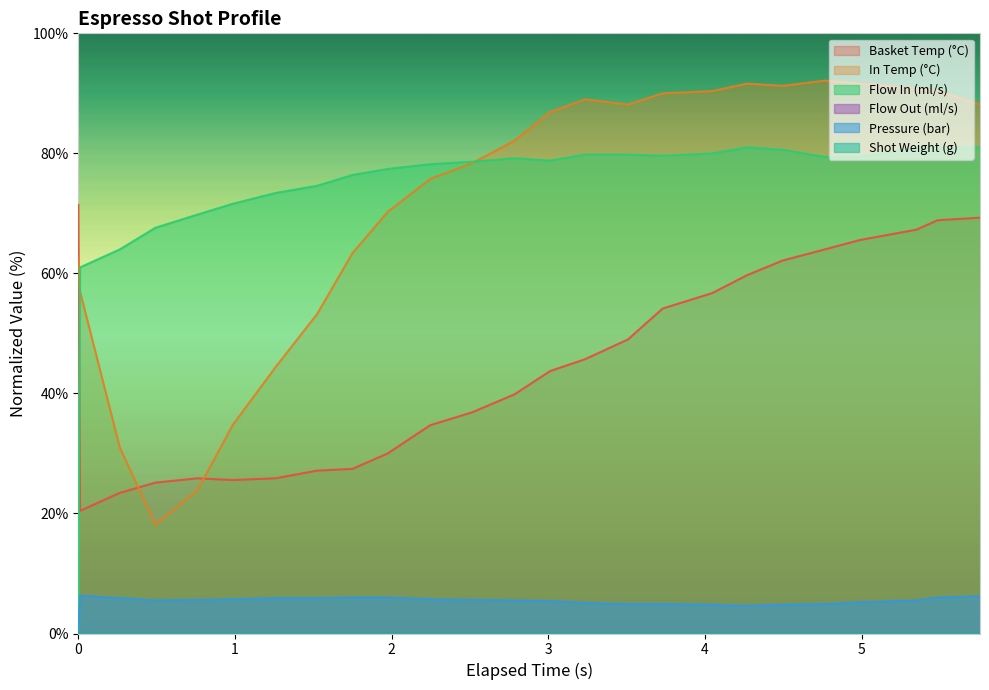

Does the chart display data point markers on the line(s)?

No